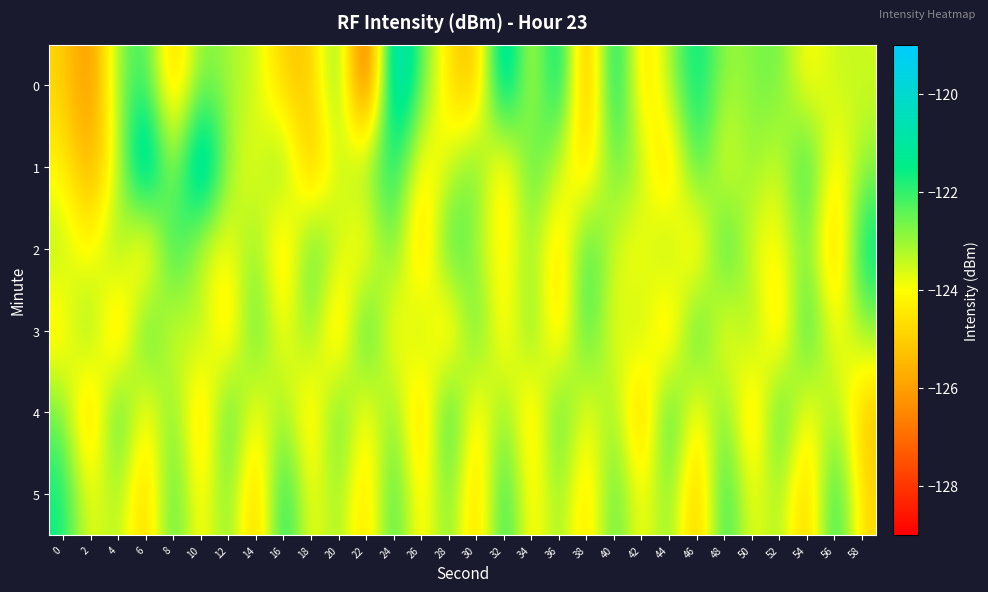

Which category has the lowest value across all series?

22